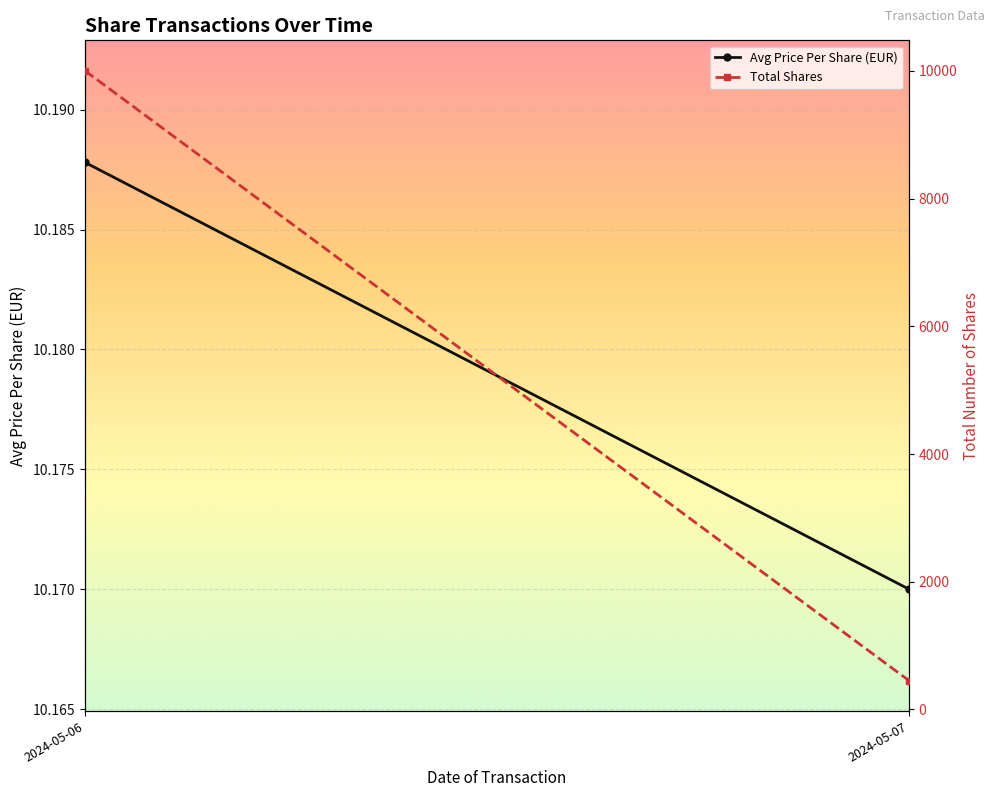

At how many categories does at least one series exceed 9004?

1